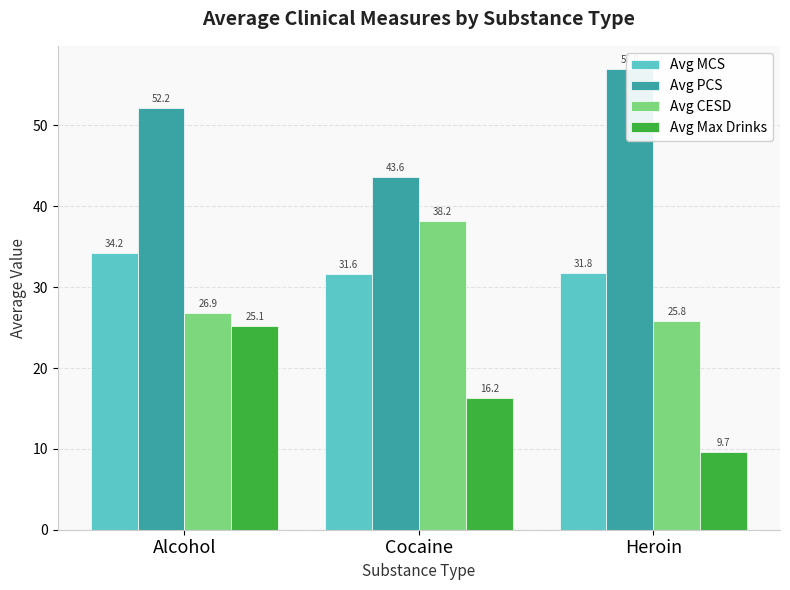

Rank the series by their maximum value, from highest to lowest.

Avg PCS, Avg CESD, Avg MCS, Avg Max Drinks